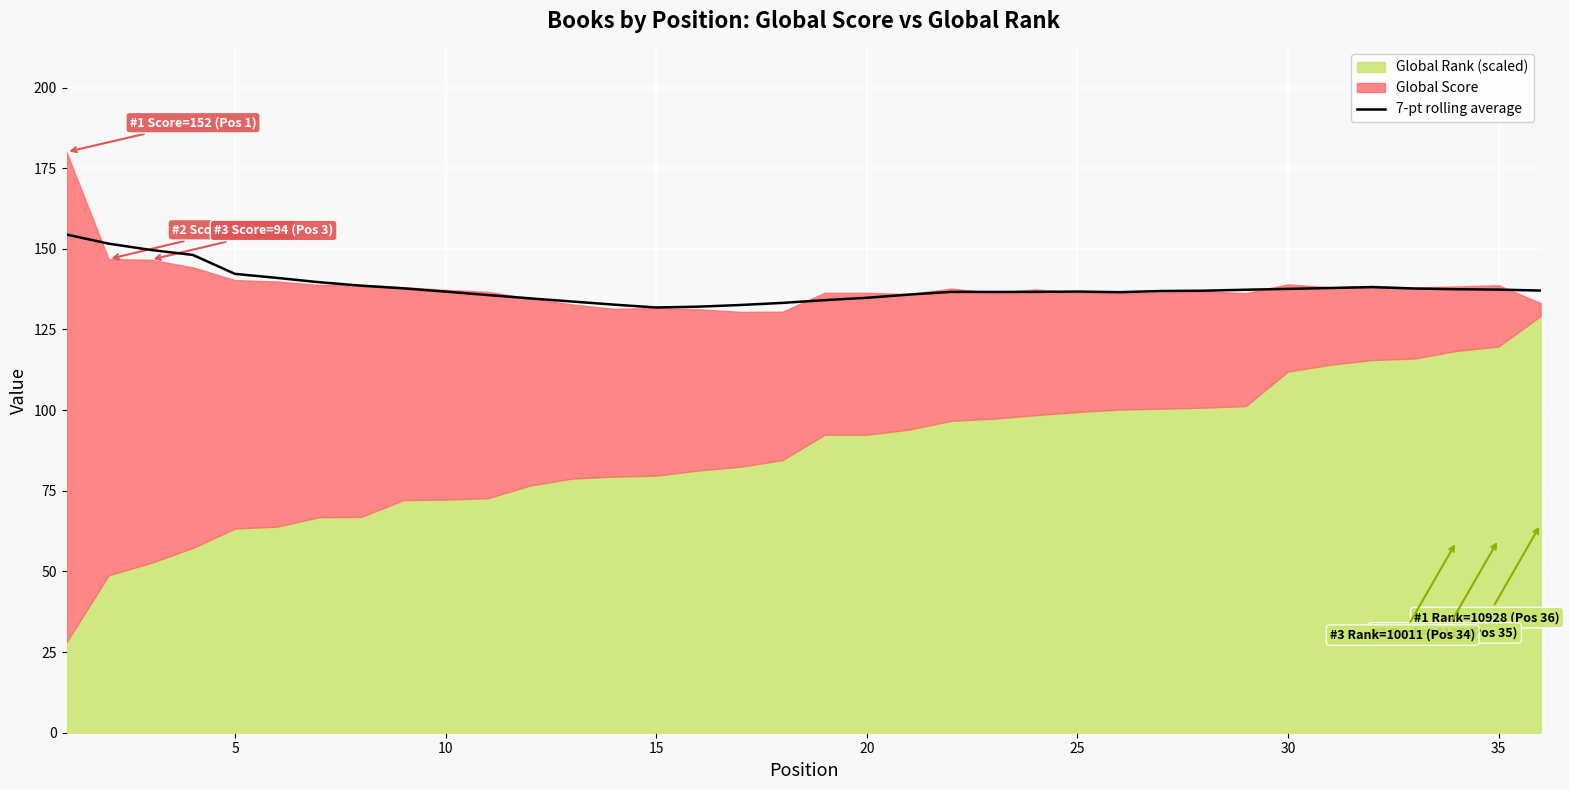

What is the difference between the maximum and second lowest values?

22.4